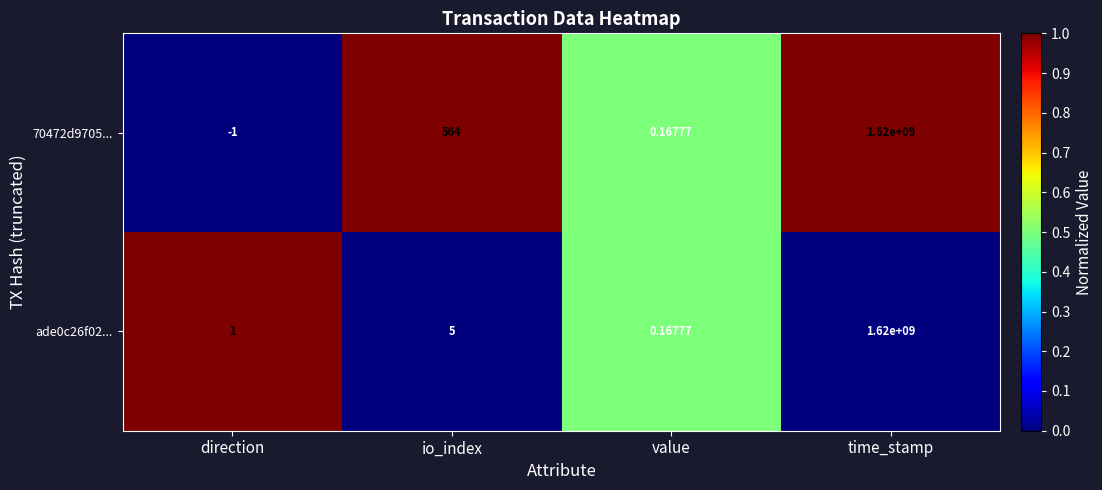

What is the maximum value shown in the chart?

1620000000.0